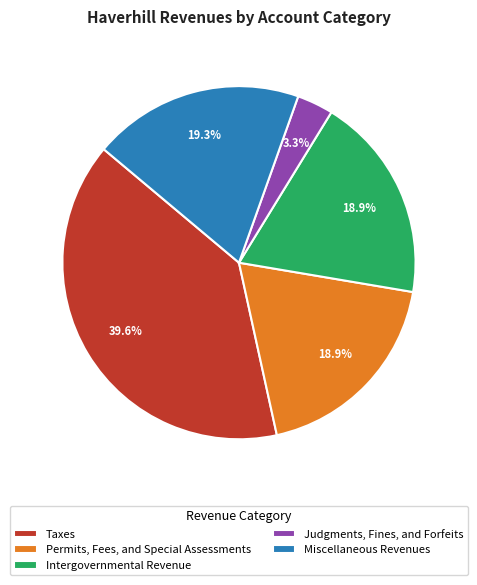

True or false: Permits, Fees, and Special Assessments accounts for 27% of the total.

False